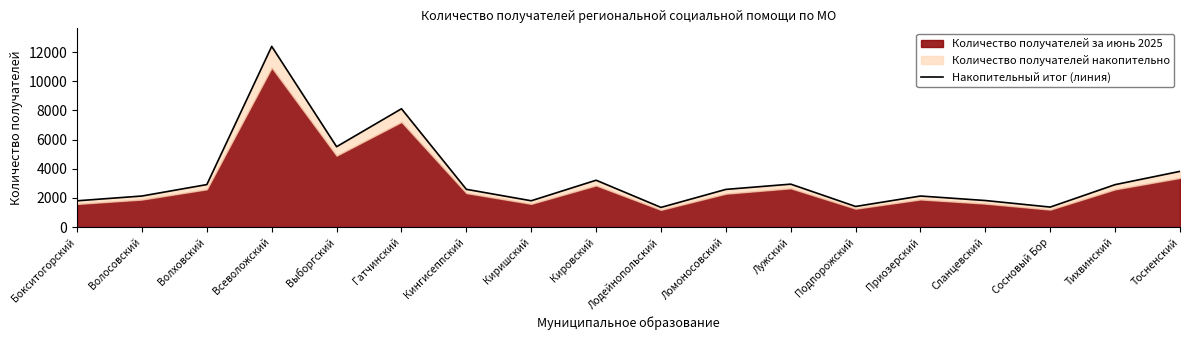

What is the sum of the values at Сланцевский and Лужский?

4761